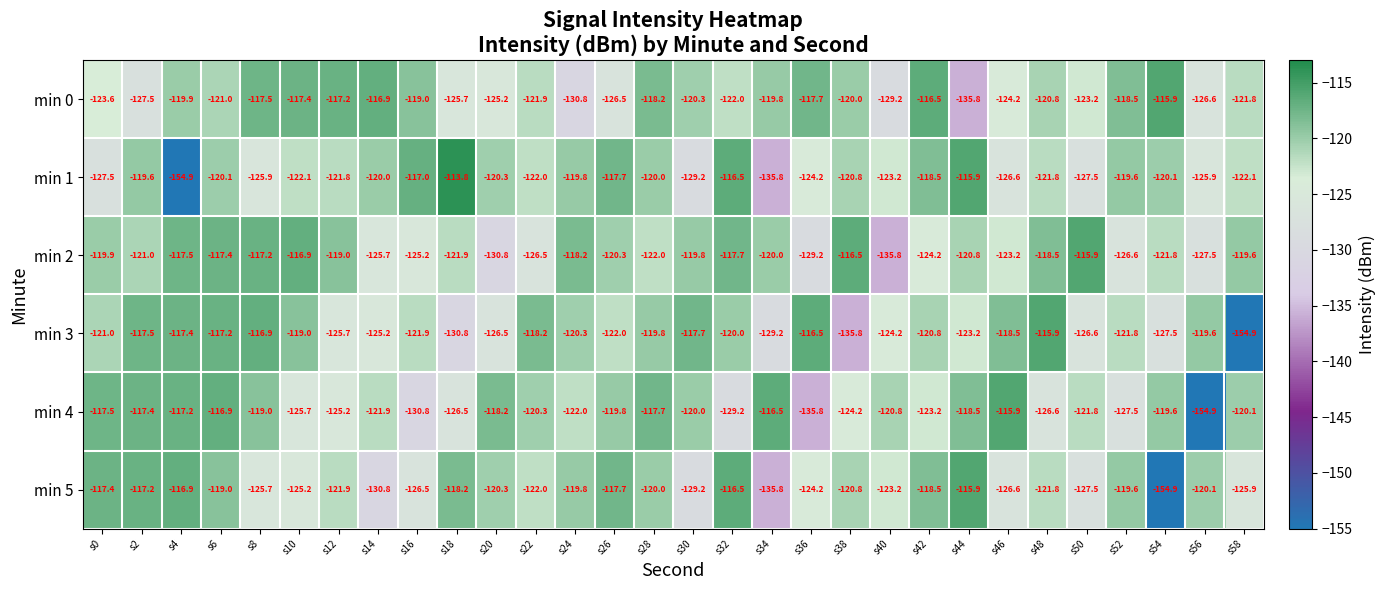

Which category has the highest value across all series?

s18